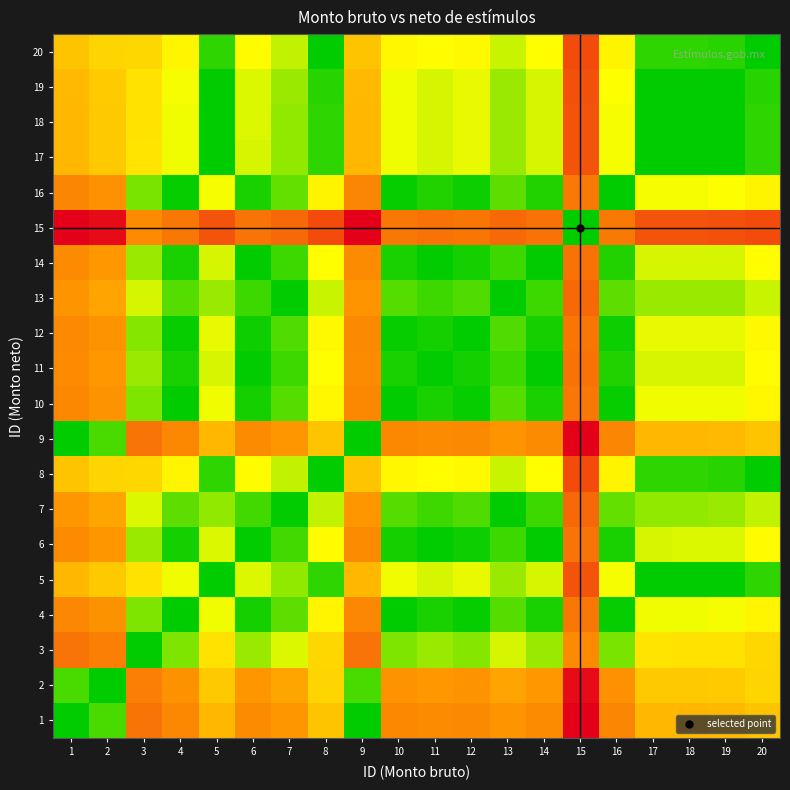

Which label corresponds to the smallest value in the chart?

1